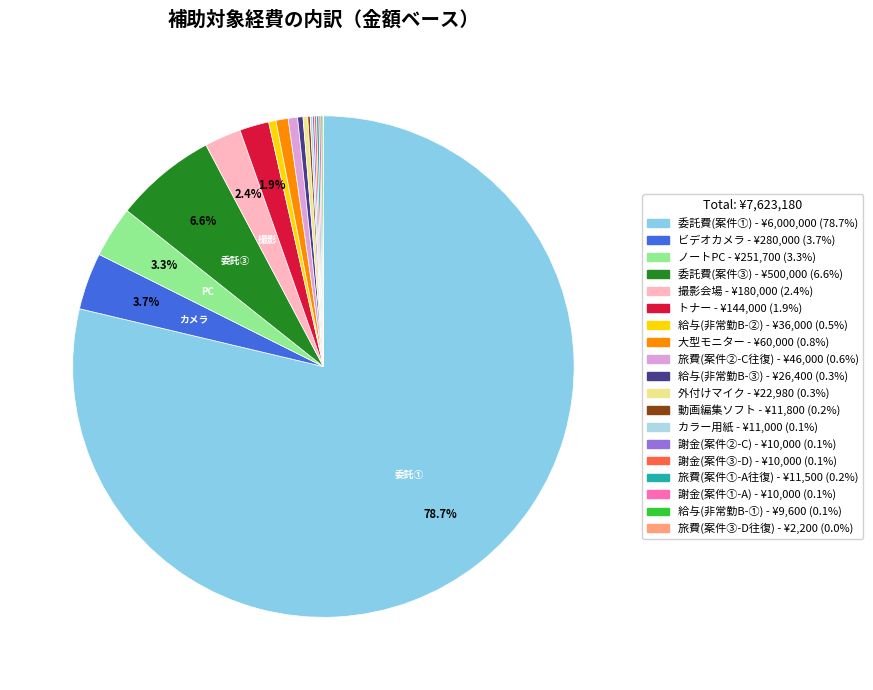

To the nearest percent, what is the difference between the largest and smallest slice percentages?

79%